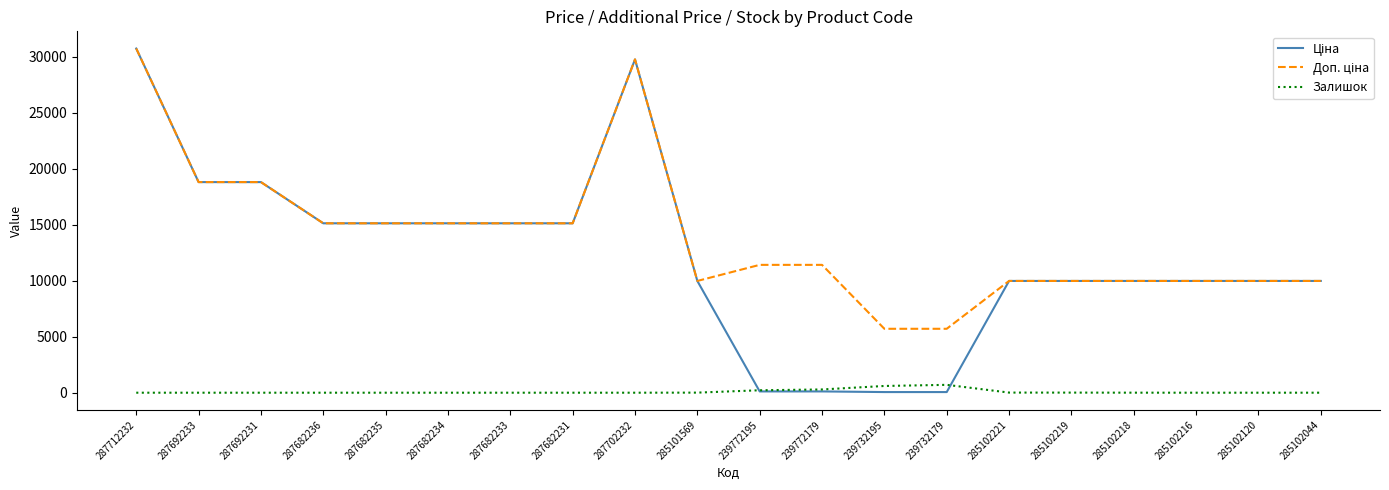

What is the greatest value displayed?

30717.1